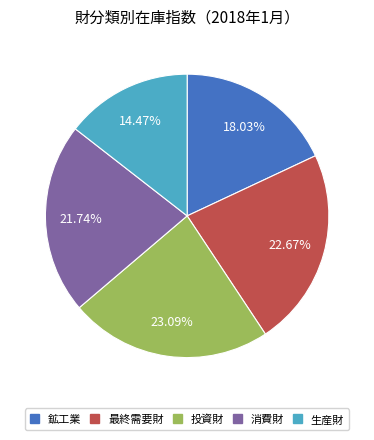

How much of the chart is everything except 生産財?

85.5%